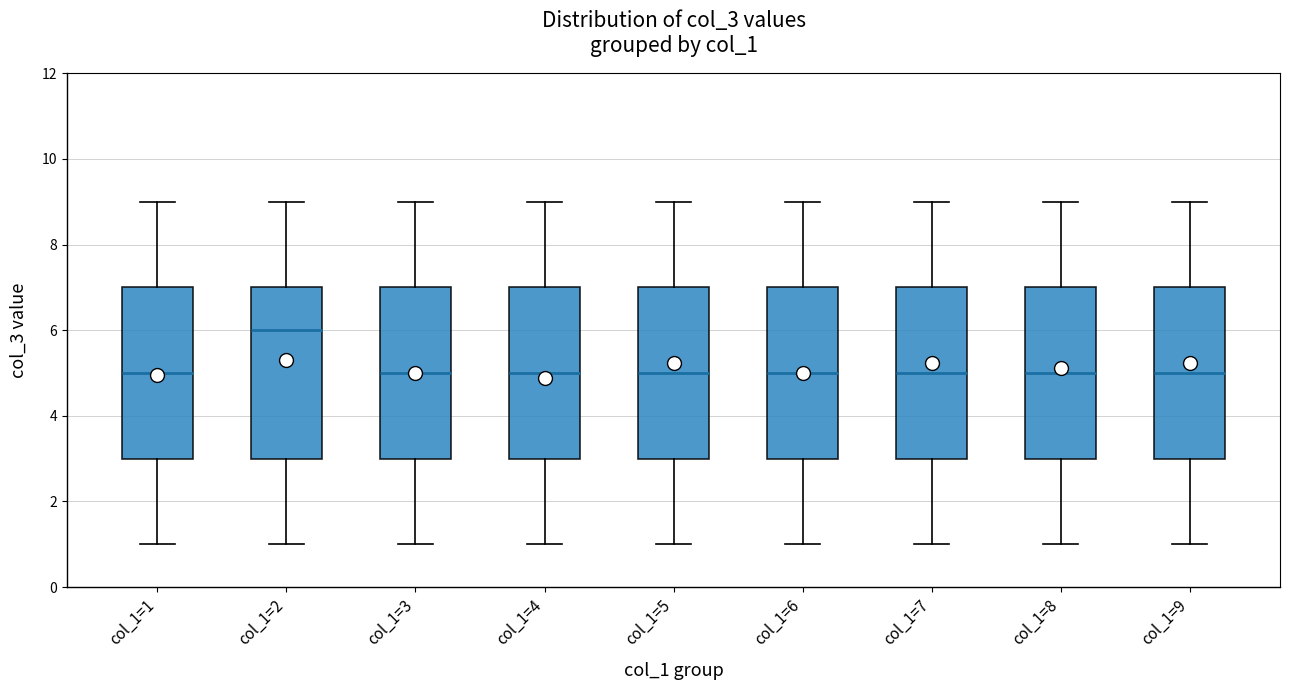

Which box has the highest median line?

col_1=2